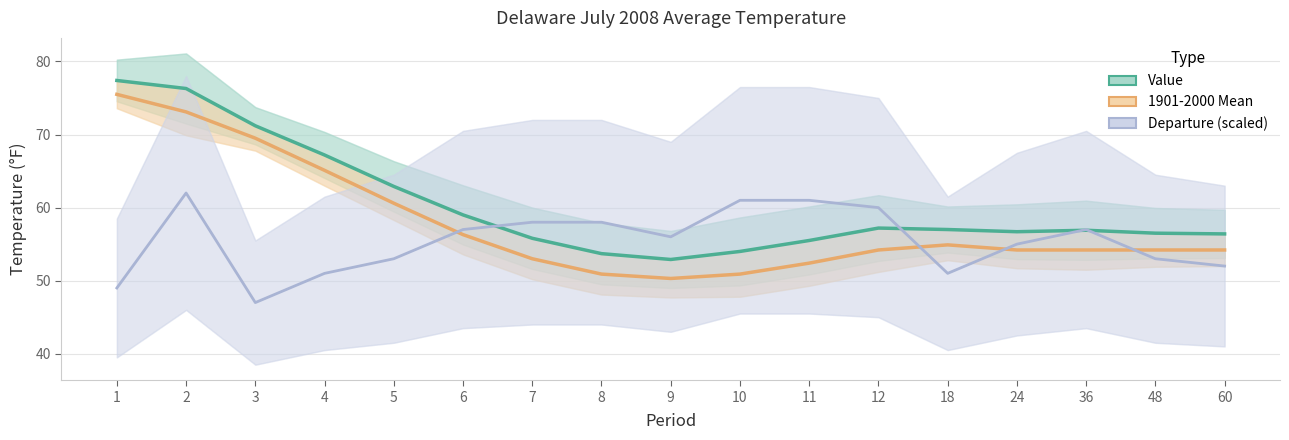

At which category does Value reach its first local valley?

9